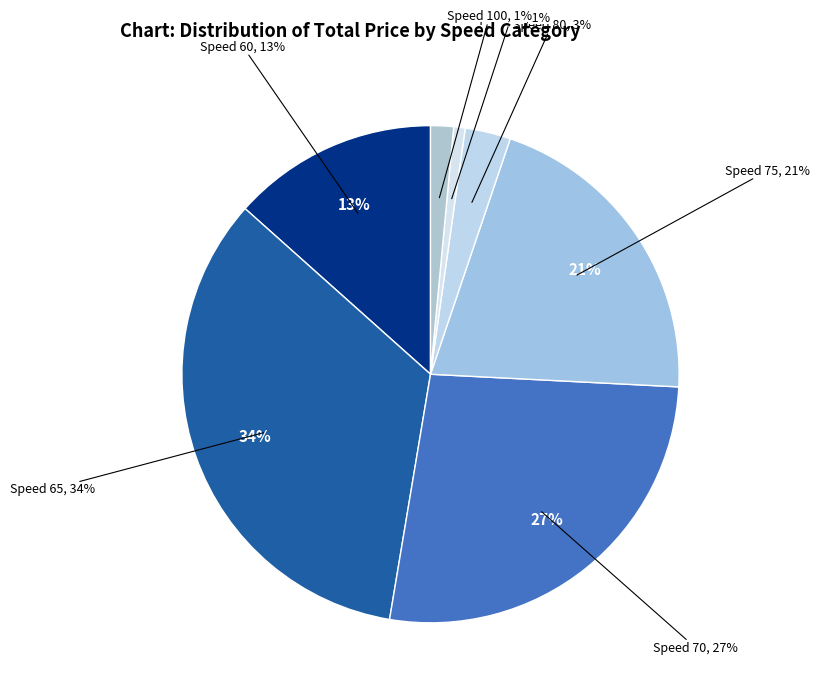

The 15 slice represents 12% of the pie. True or false?

False